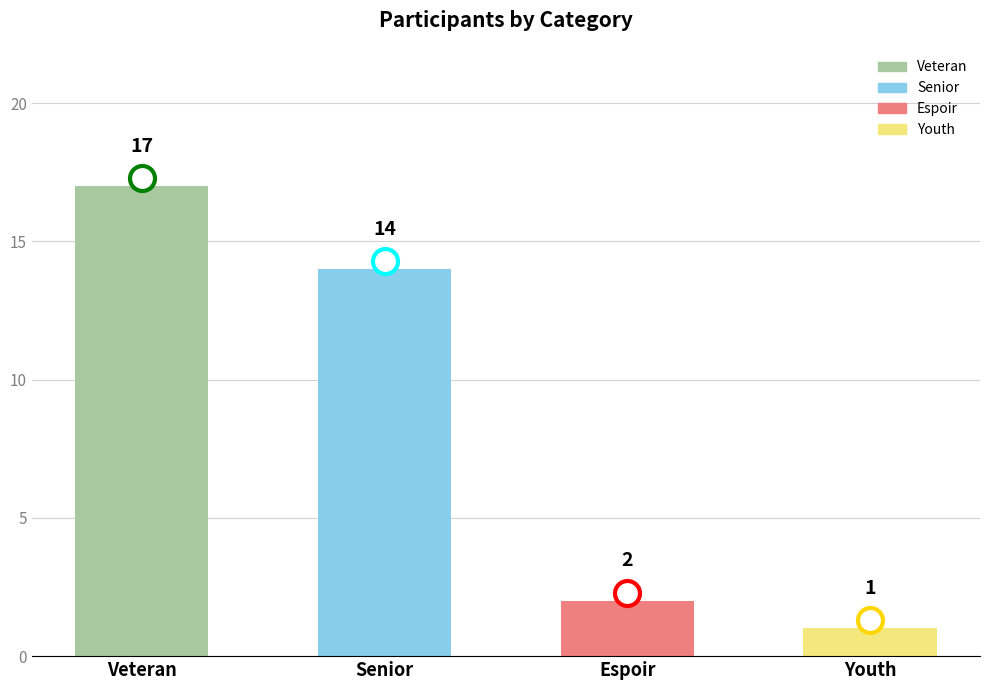

The value at Espoir is 2. True or false?

True